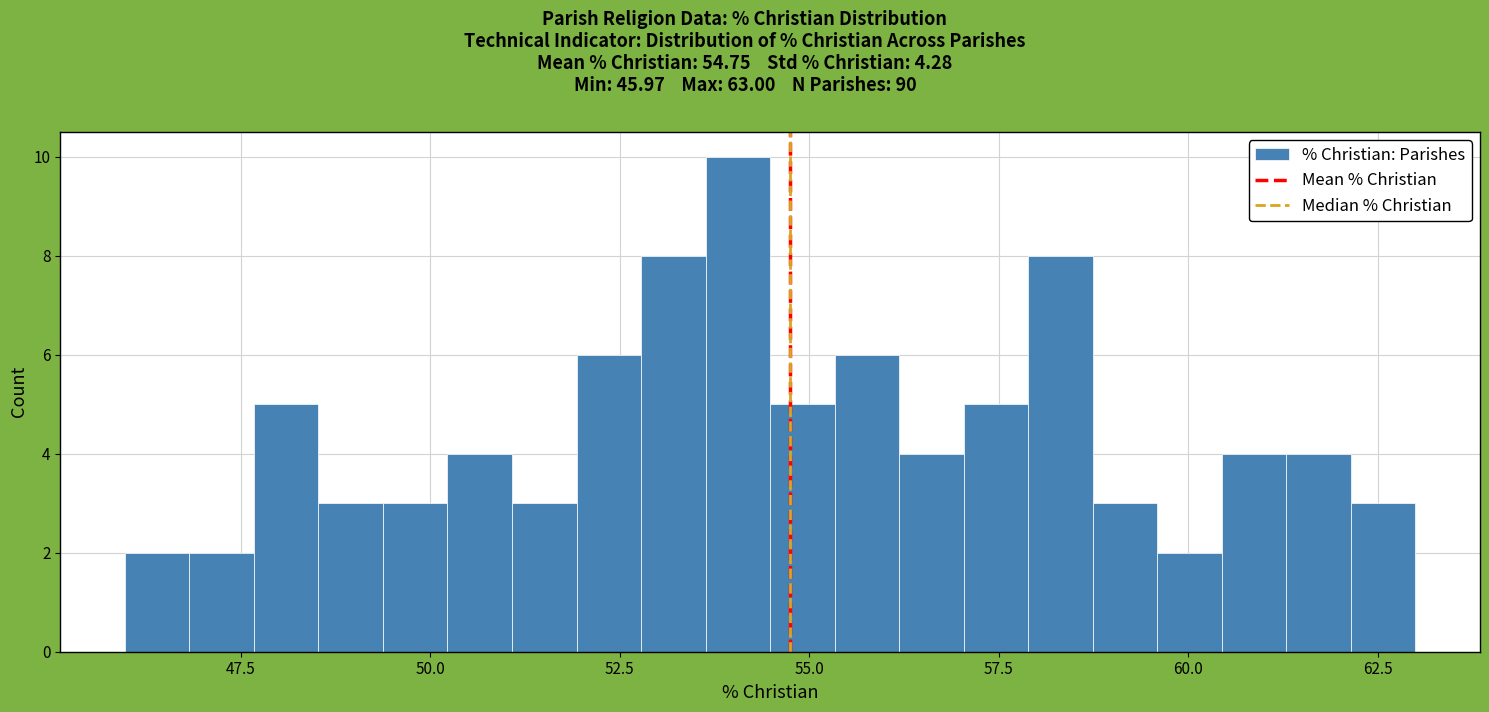

Read against the x-axis, roughly where is the centre of the tallest bar?

54.0